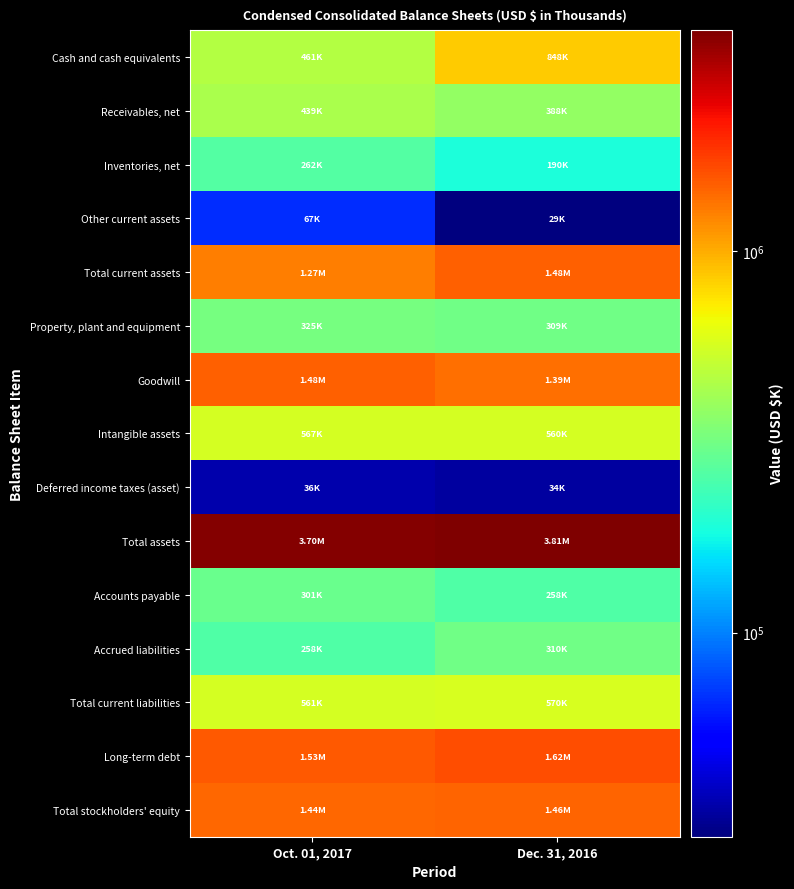

How many series are shown in this chart?

15